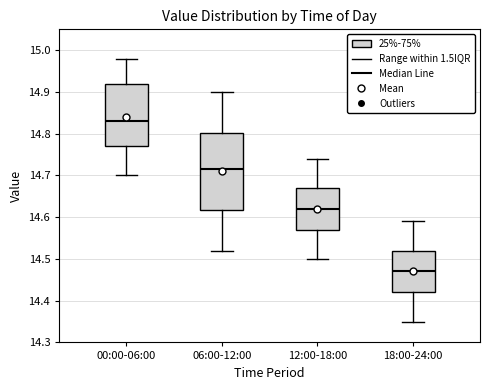

Reading left to right, transcribe this box plot: for each box, give where its median line is, the range the box spans, and where its two whiskers end, as read against the y-axis. The values are not printed on the chart, so give them approximately, as read against the axis.

00:00-06:00: median 14.83, box 14.77 to 14.92, whiskers 14.70 to 14.98
06:00-12:00: median 14.72, box 14.62 to 14.80, whiskers 14.52 to 14.90
12:00-18:00: median 14.62, box 14.57 to 14.67, whiskers 14.50 to 14.74
18:00-24:00: median 14.47, box 14.42 to 14.52, whiskers 14.35 to 14.59